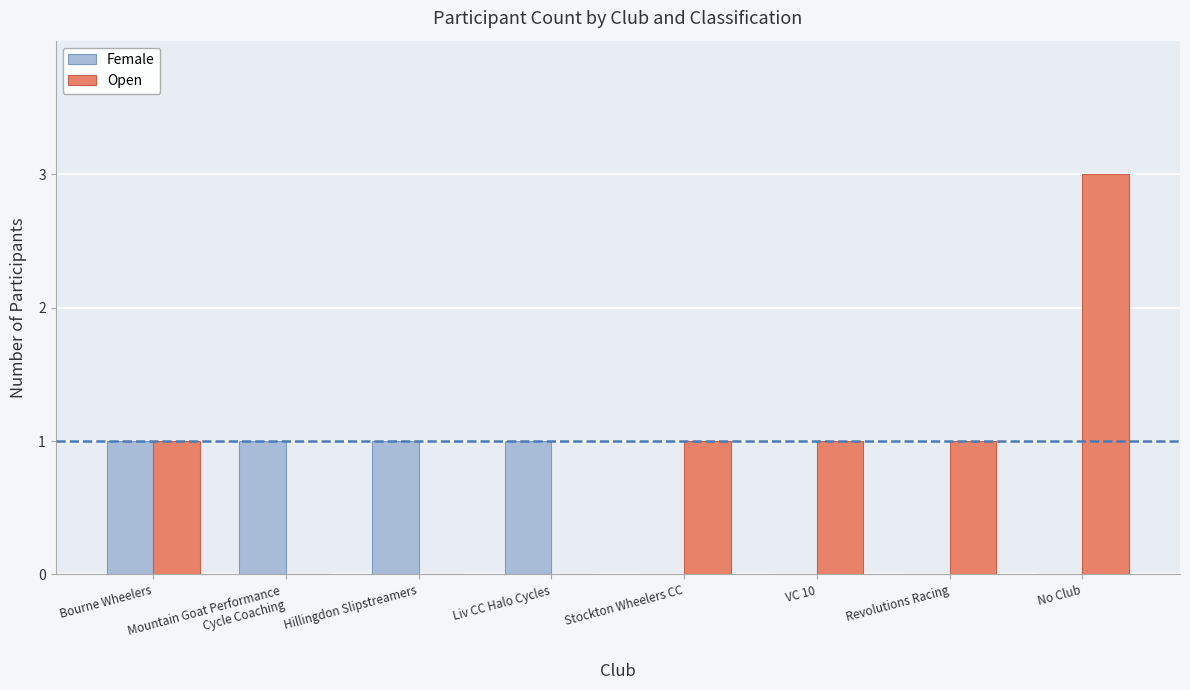

Is it true that Open equals 0 at Liv CC Halo Cycles?

True